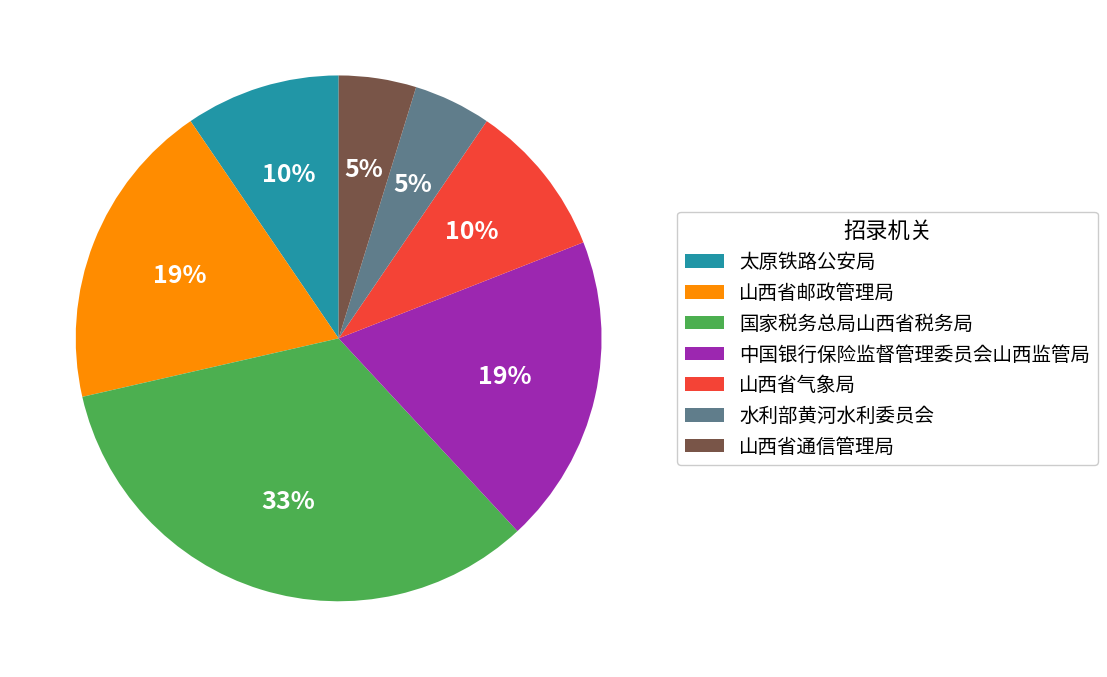

To the nearest percent, what is the average slice percentage?

14%